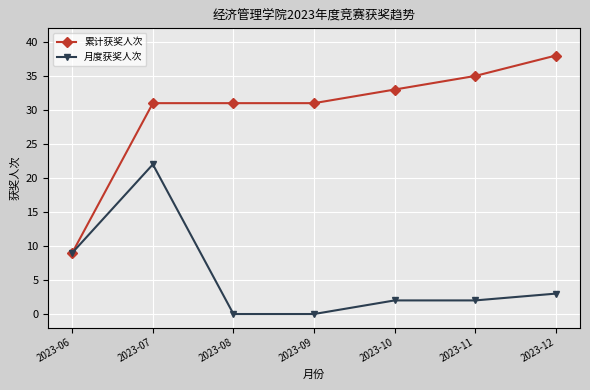

True or false: 月度获奖人次 has more than 0 points higher than both neighbors.

True